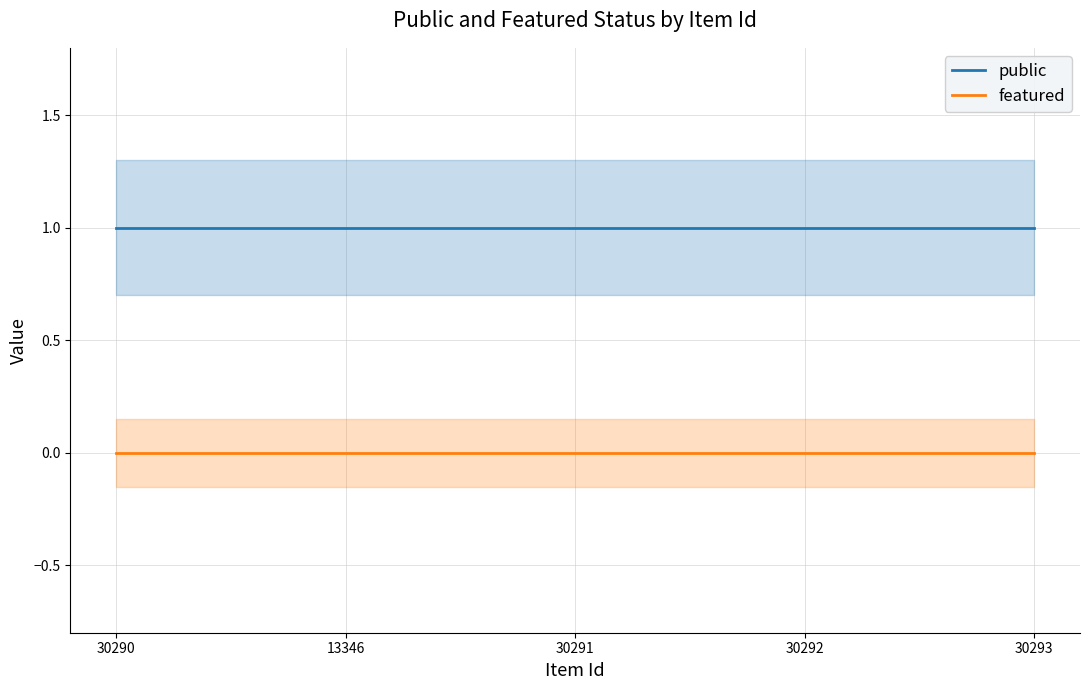

What are all the series names shown in the legend?

public, featured